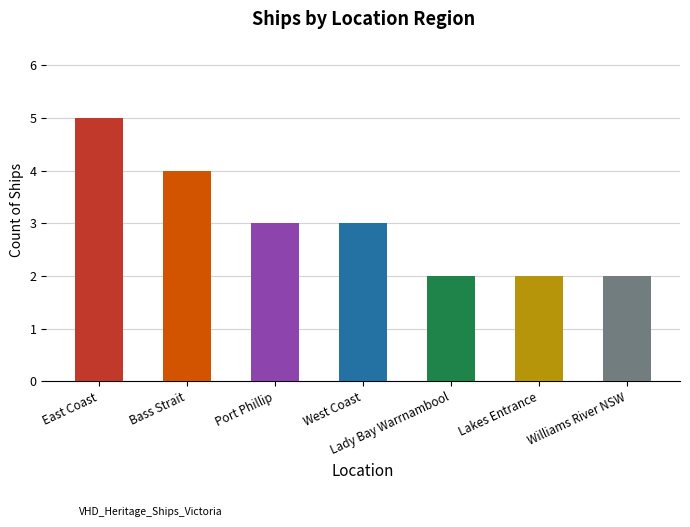

What is the sum of the values at East Coast and Lakes Entrance?

7